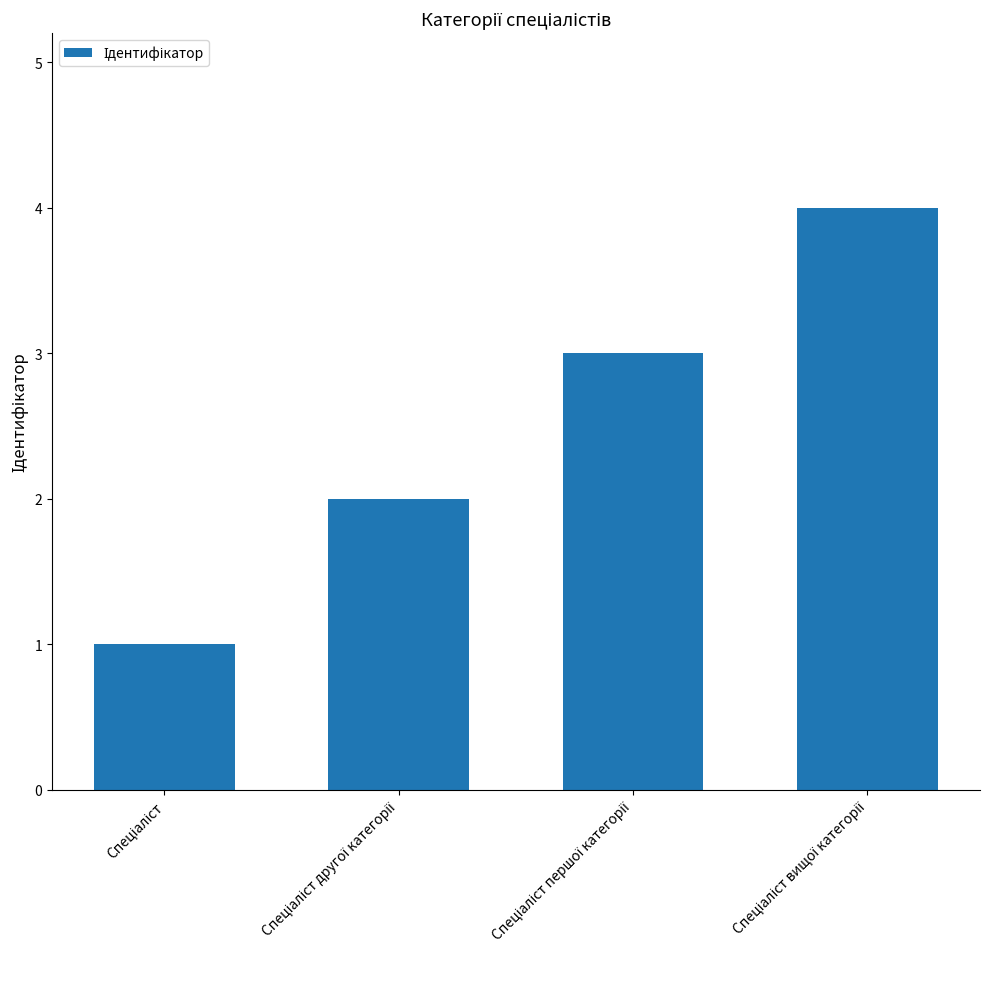

What is the maximum value shown in the chart?

4